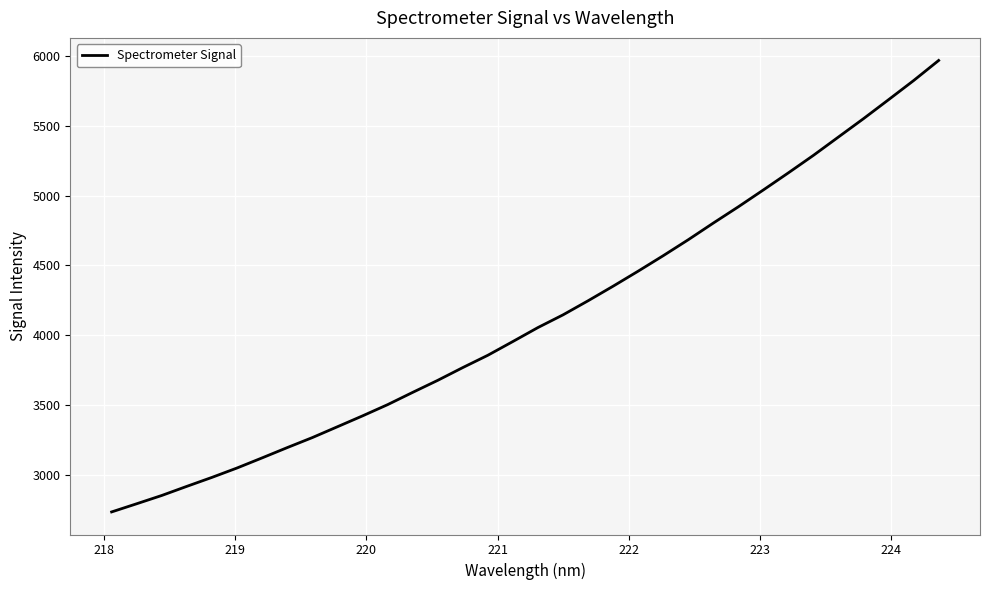

Does the chart have visible grid lines?

Yes